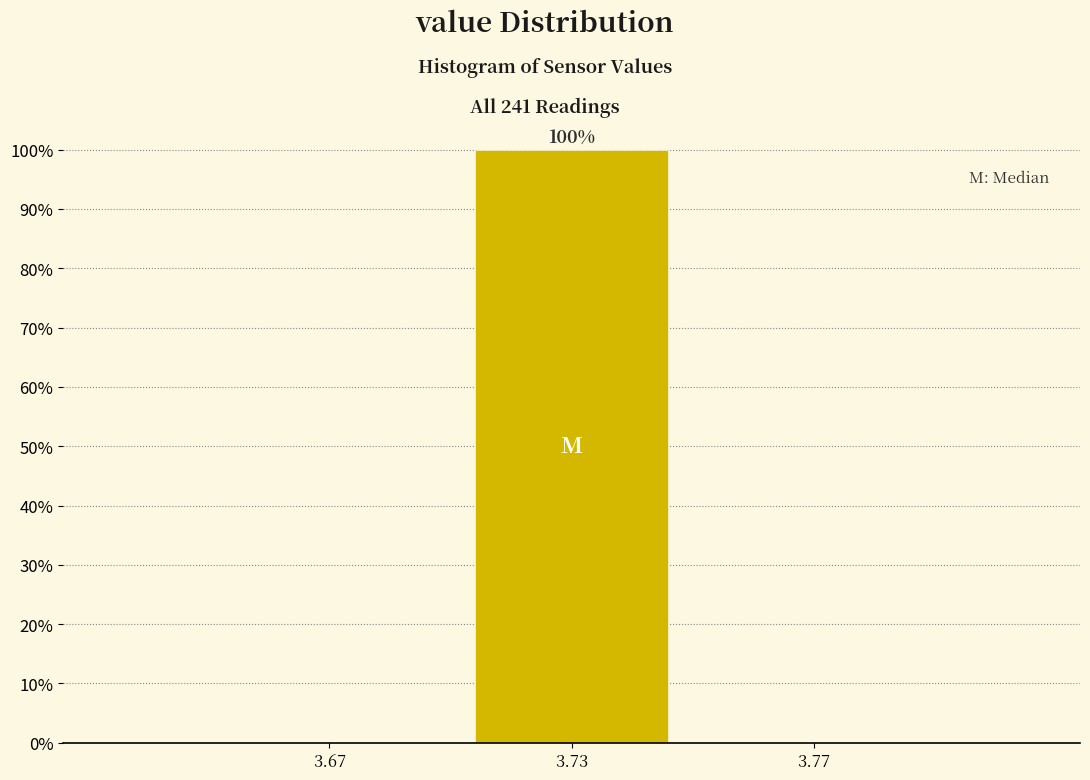

Reading left to right, transcribe all the data shown in this chart.

3.67=0	3.73=100	3.77=0